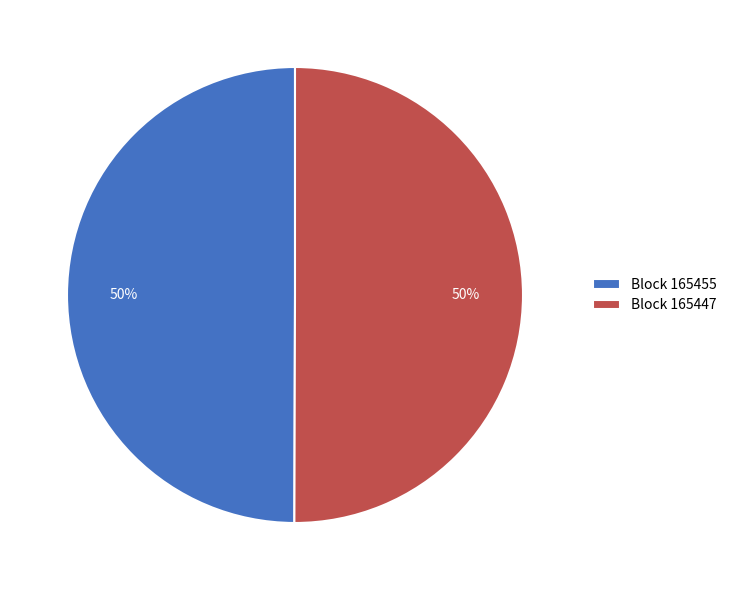

True or false: Block 165447 accounts for 41% of the total.

False